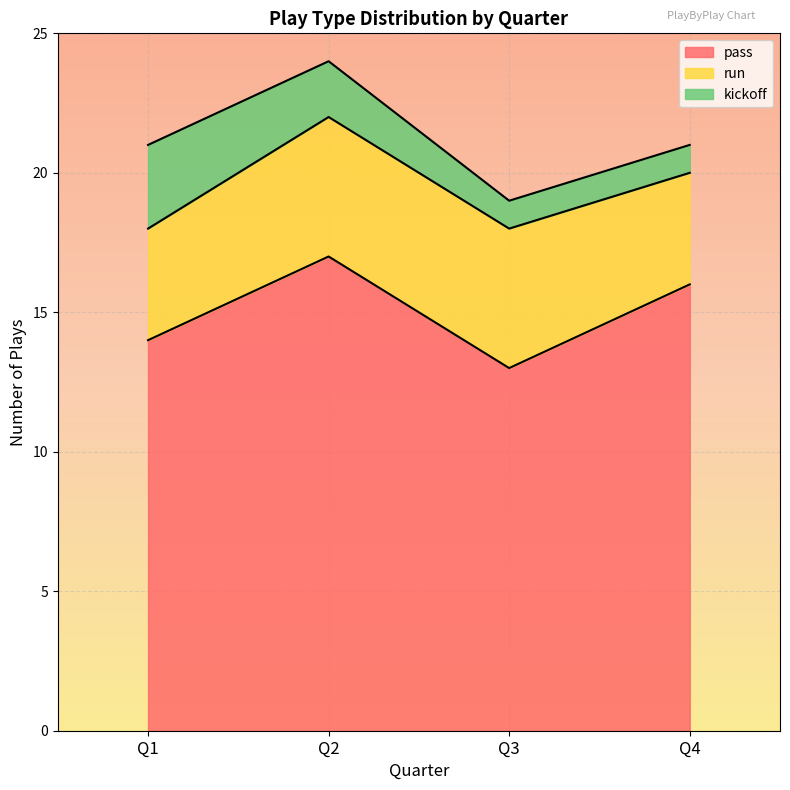

Reading left to right, transcribe all the data shown in this chart.

pass: Q1=14	Q2=17	Q3=13	Q4=16
run: Q1=4	Q2=5	Q3=5	Q4=4
kickoff: Q1=3	Q2=2	Q3=1	Q4=1